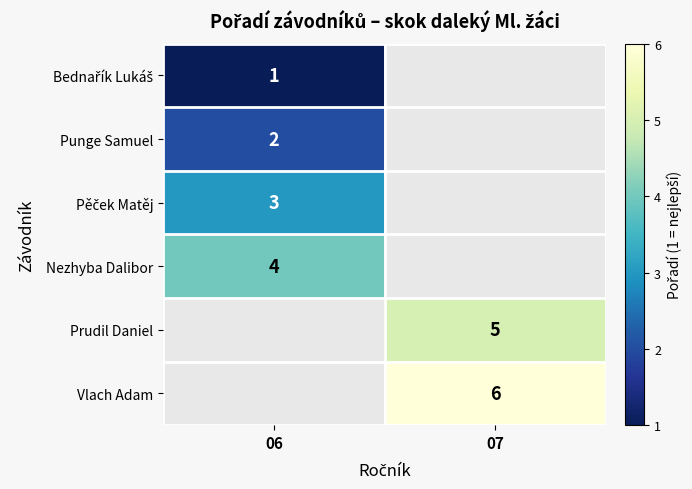

Between 07 and 06, which is larger?

06